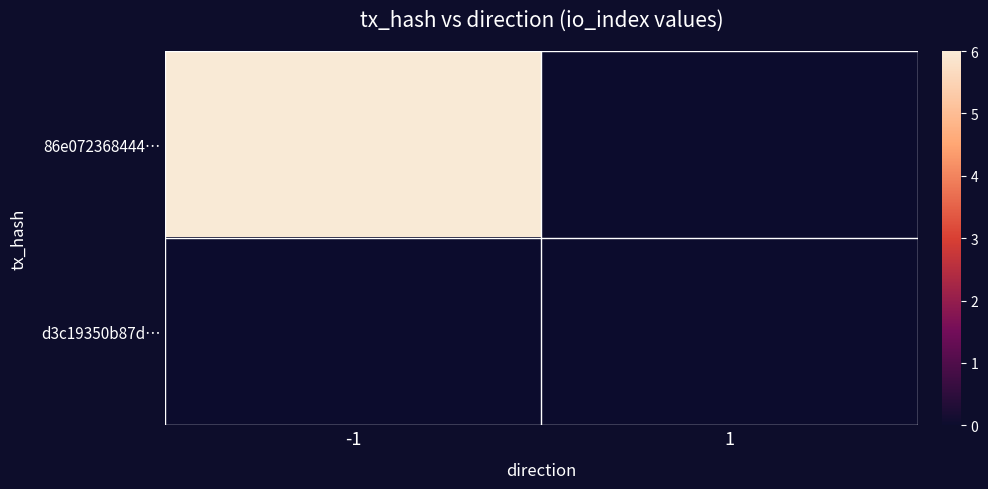

Reading left to right, what are all the values shown in this chart?

86e072368444…: -1=6	1=0
d3c19350b87d…: -1=0	1=0